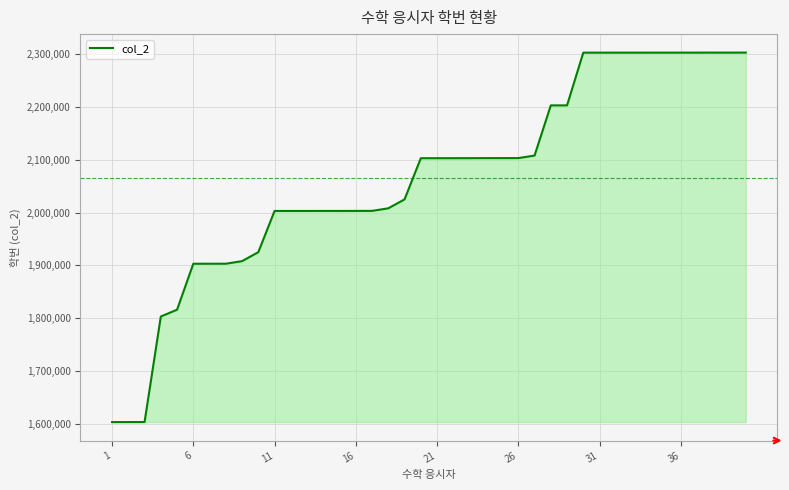

What is the minimum value shown in the chart?

1603100